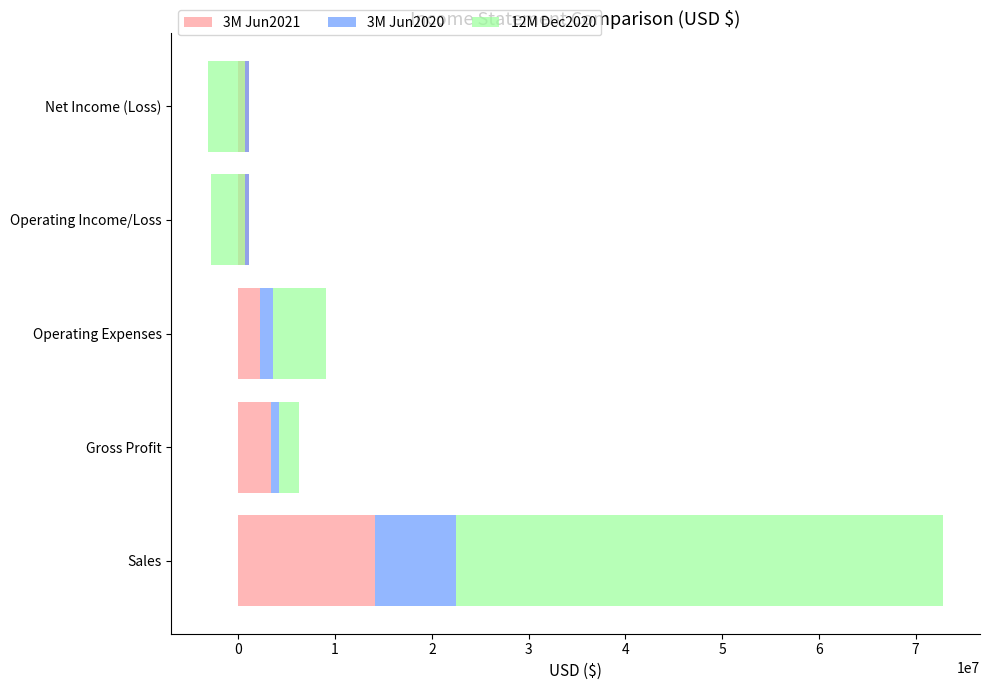

What is the difference between the 3M Jun2020 values at Operating Expenses and Gross Profit?

388500